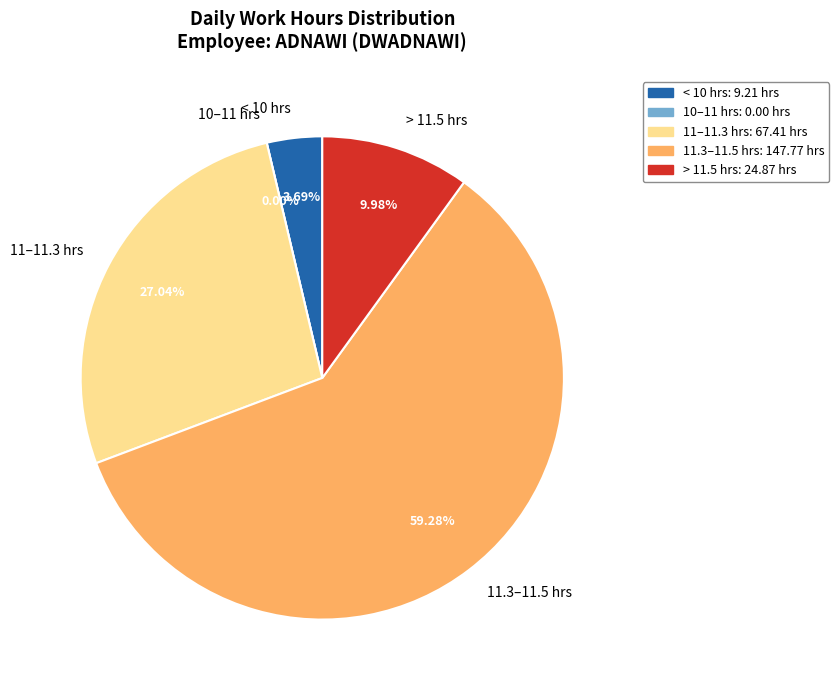

Does 10-Wed represent more than half of the total?

No